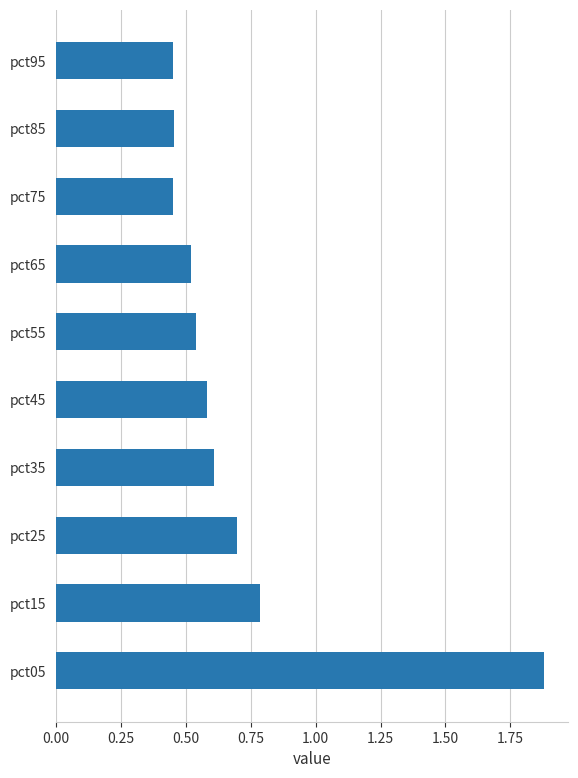

At which label is the value closest to 1?

pct15